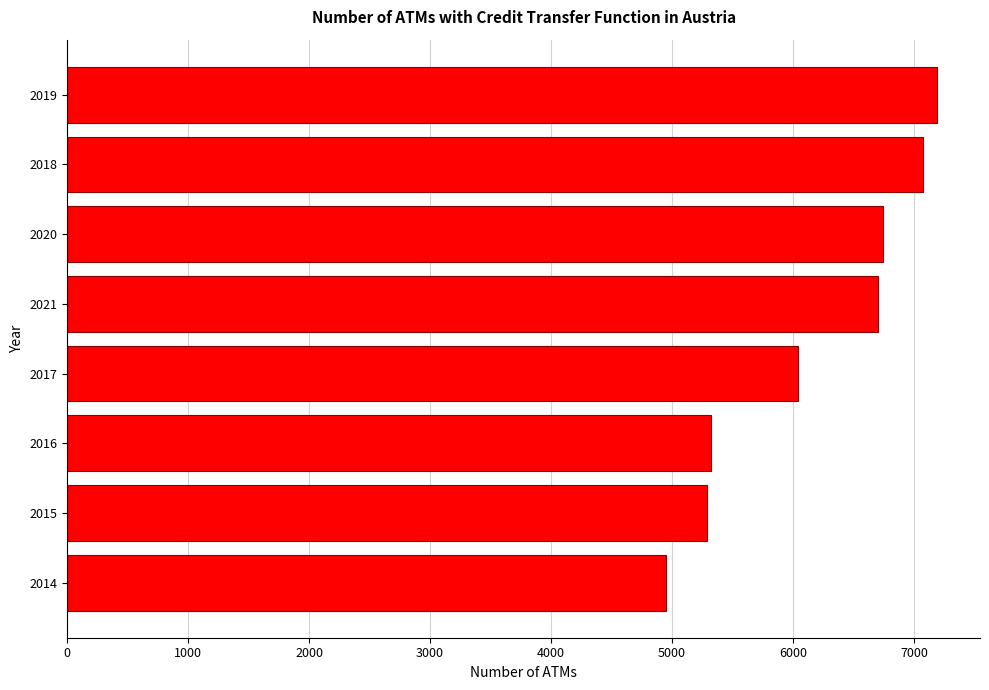

The chart shows a value of 2175 at 2021. True or false?

False